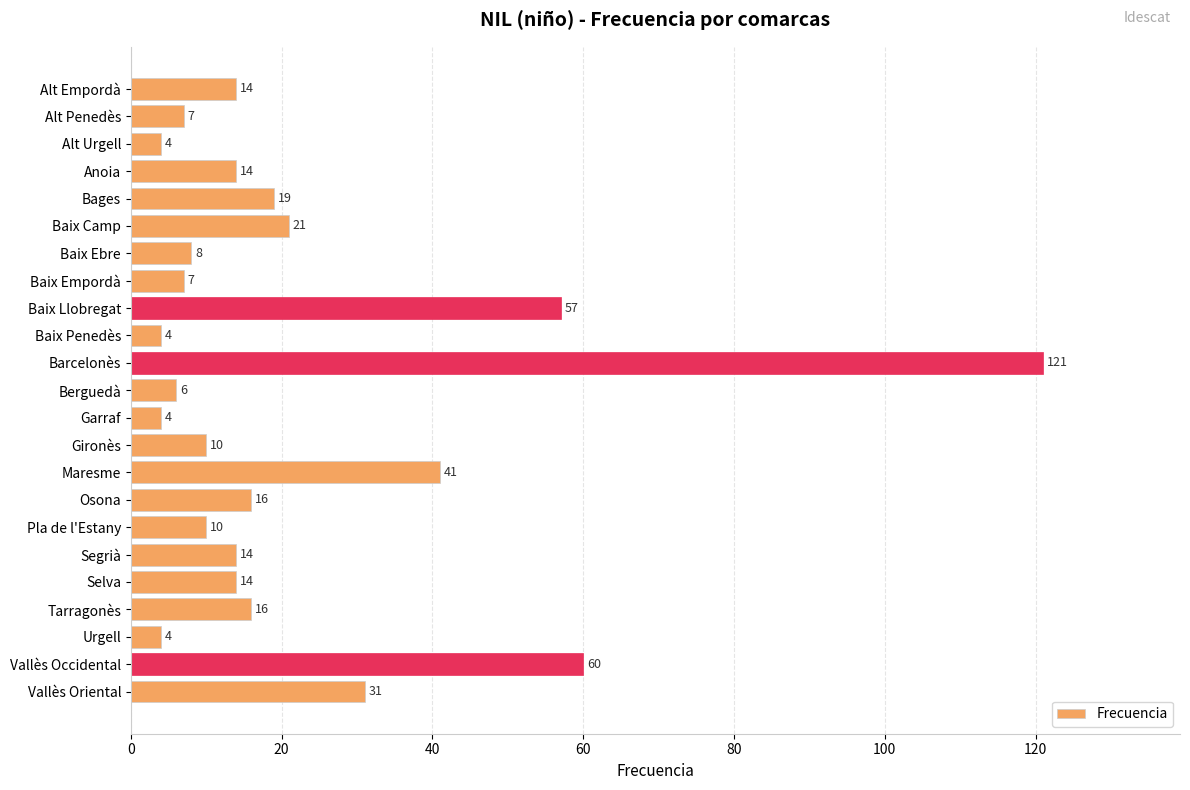

What is the label of the 12th bar from the bottom?

Berguedà